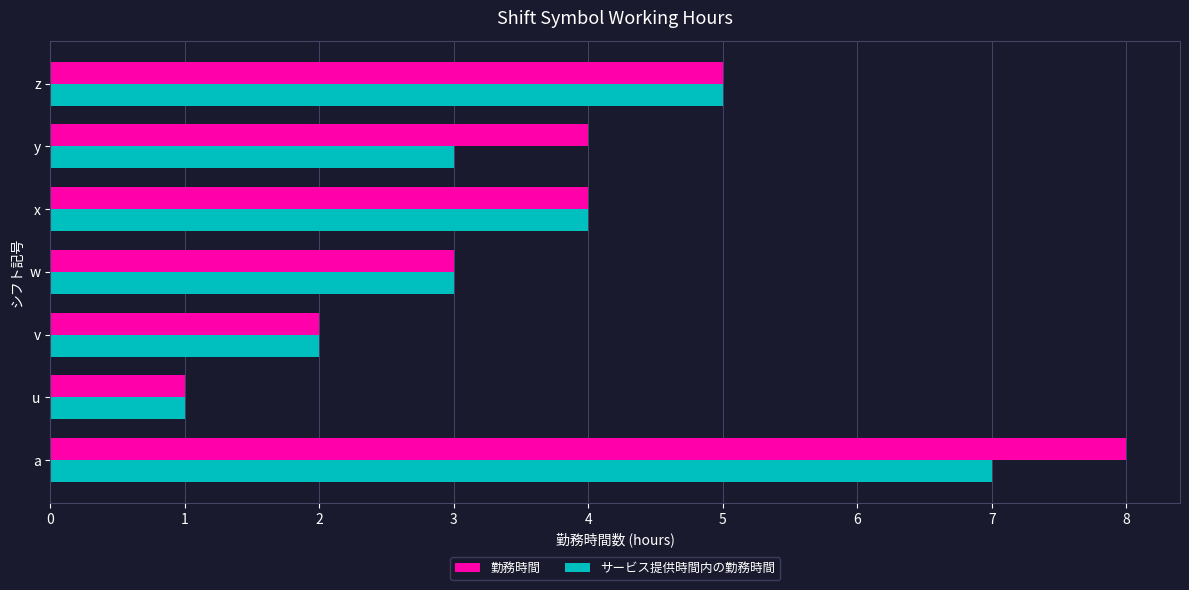

List the series in order of their peak value, highest first.

勤務時間, サービス提供時間内の勤務時間